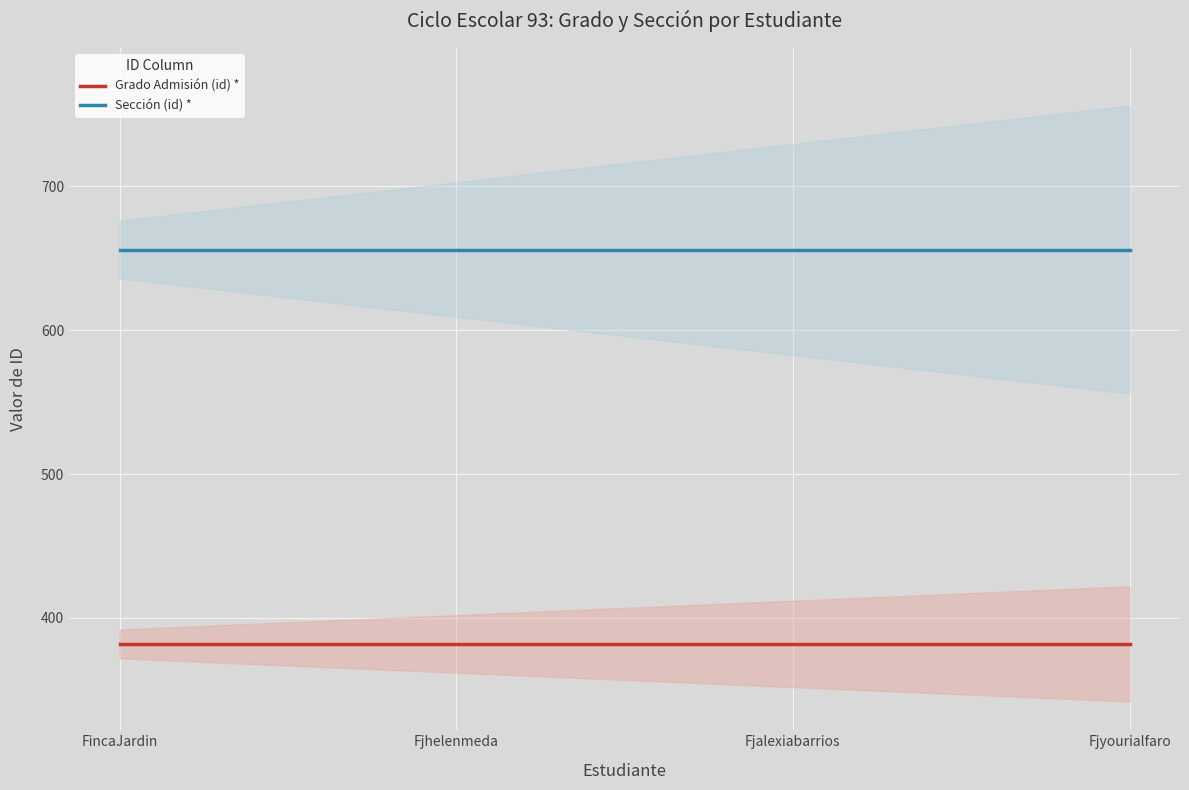

True or false: Grado Admisión (id) * has a value of 382 at Fjhelenmeda.

True